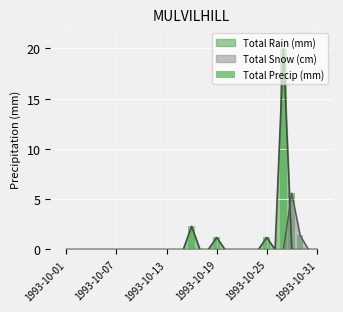

Reading left to right, what are all the values shown in this chart?

0.0	0.0	0.0	0.0	0.0	0.0	0.0	0.0	0.0	0.0	0.0	0.0	0.0	0.0	0.0	2.3	0.0	0.0	1.2	0.0	0.0	0.0	0.0	0.0	1.2	0.0	20.0	5.6	1.4	0.0	0.0